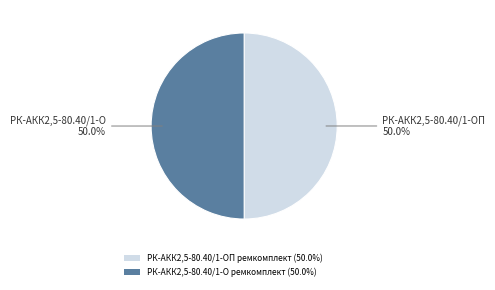

What is the total percentage of РК-АКК2,5-80.40/1-ОП ремкомплект (50.0%) and РК-АКК2,5-80.40/1-О ремкомплект (50.0%)?

100.0%